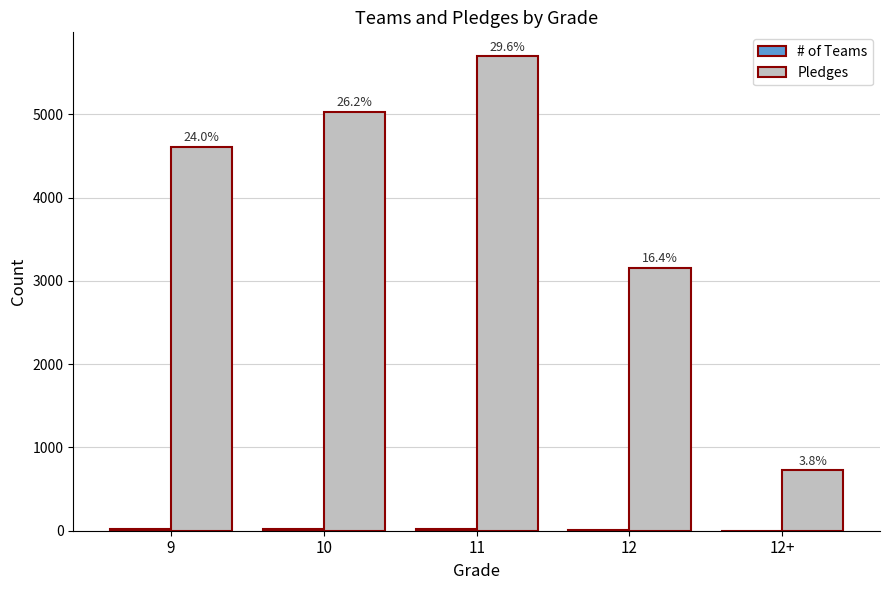

Reading right to left, list all the values displayed in this chart.

# of Teams: 2	10	18	16	15
Pledges: 724	3157	5698	5031	4612